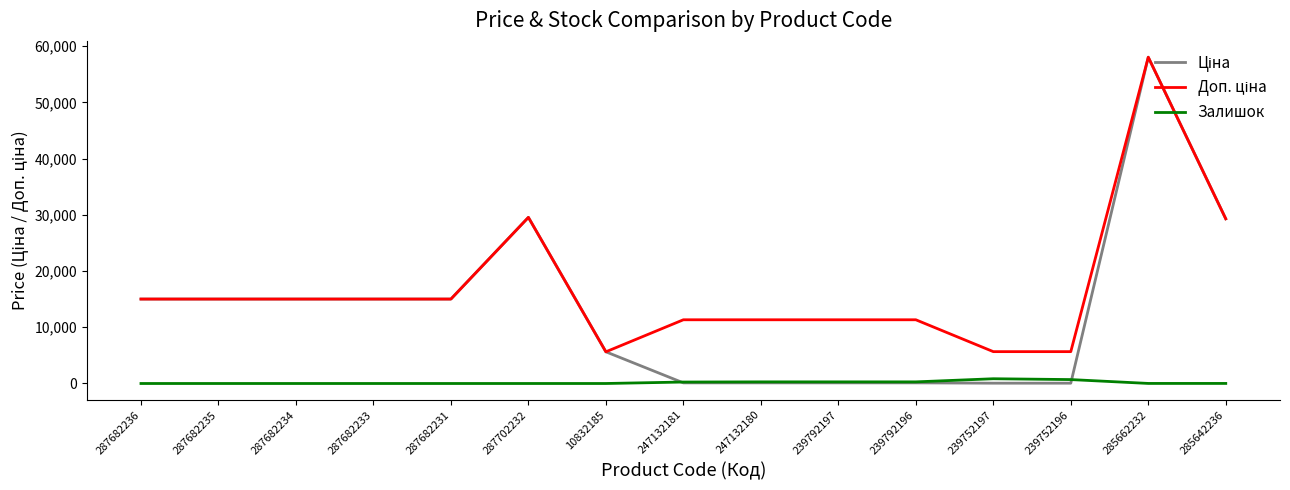

What is the total value across all series at 287682236?

30038.4